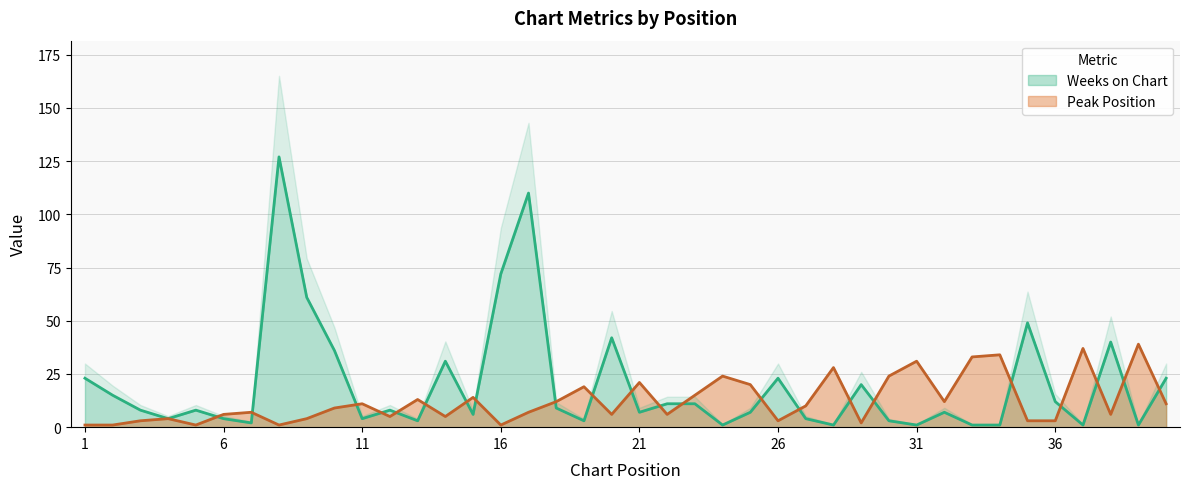

What is the sum of all Weeks on Chart values?

800